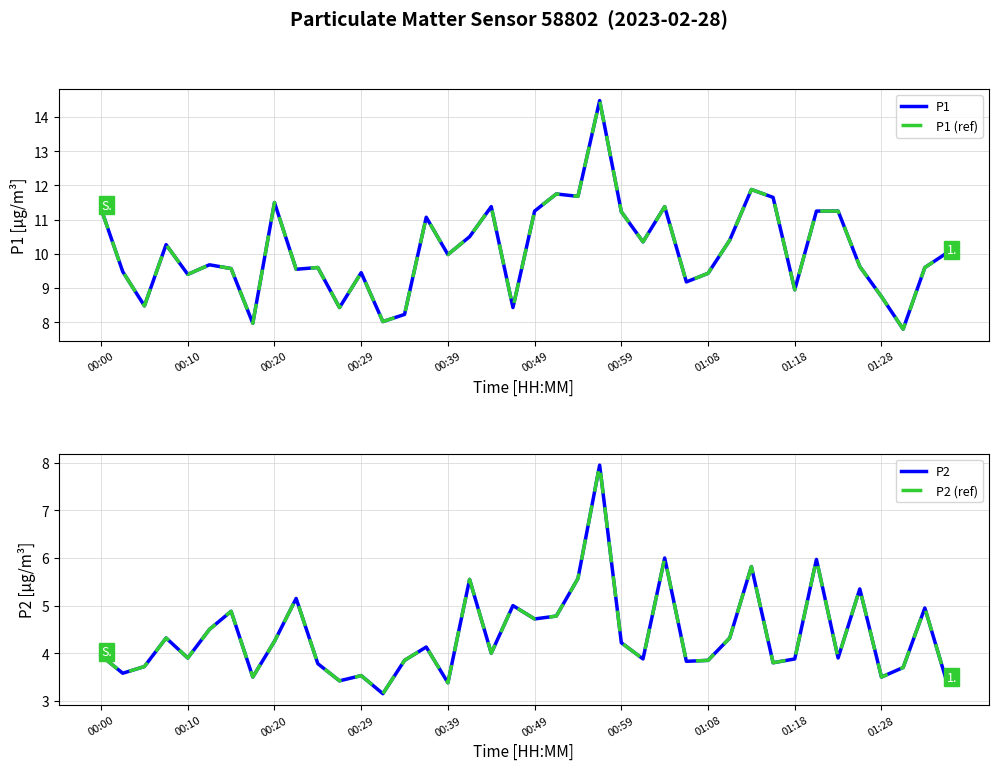

True or false: P1 (ref) and P2 (ref) cross at least once.

False